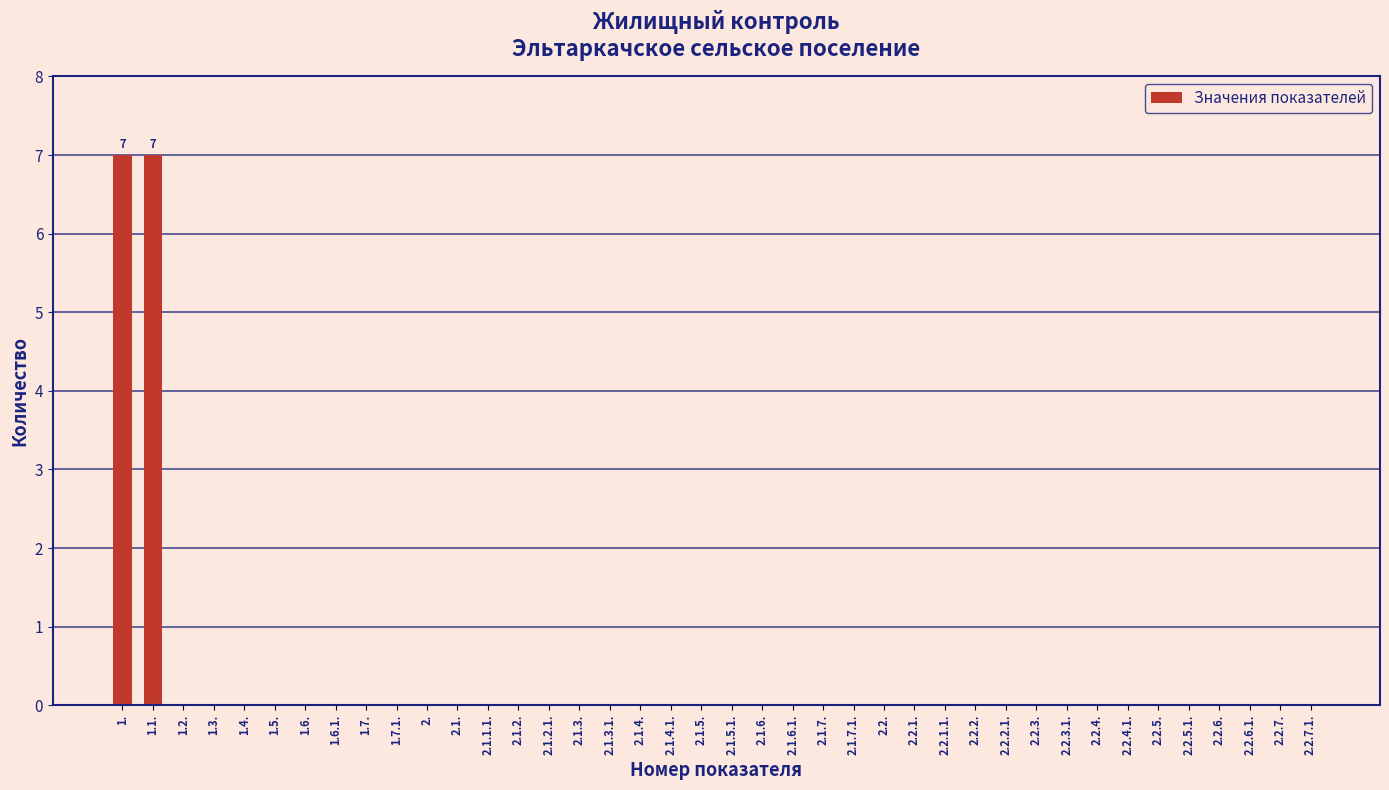

The chart shows a value of 3 at 1.5.. True or false?

False